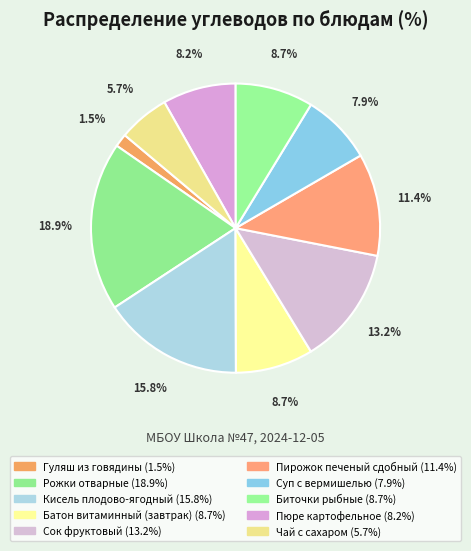

To the nearest percent, what is the combined percentage of Биточки рыбные and Батон витаминный (завтрак)?

17%